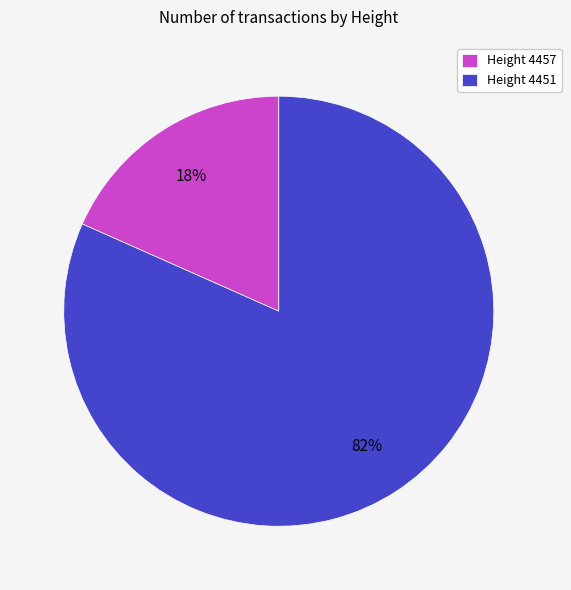

How many segments does this pie chart have?

2